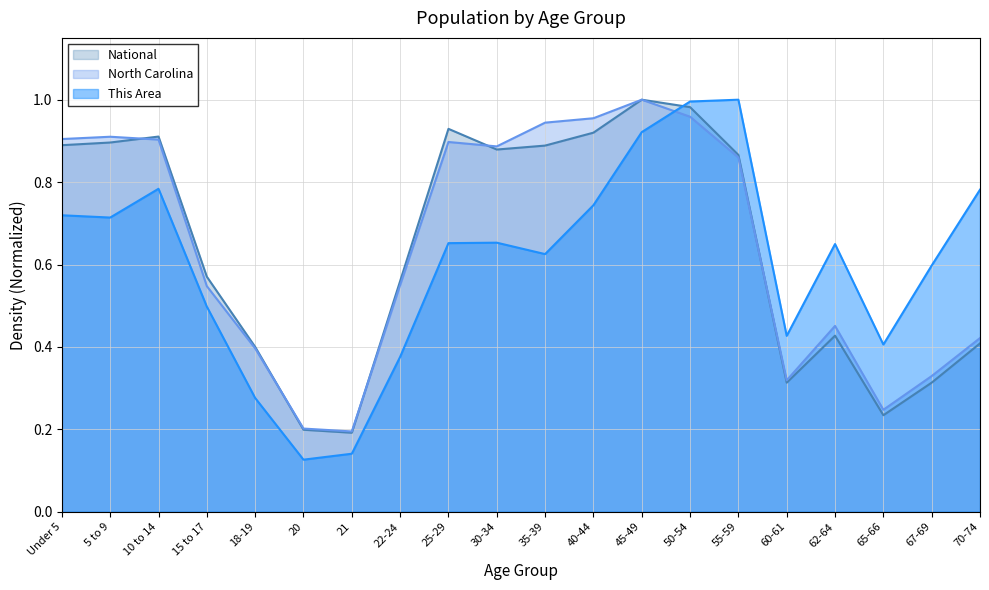

Reading left to right, what are all the values shown in this chart?

This Area: 0.7	0.7	0.8	0.5	0.3	0.1	0.1	0.4	0.7	0.7	0.6	0.7	0.9	1.0	1.0	0.4	0.6	0.4	0.6	0.8
North Carolina: 0.9	0.9	0.9	0.5	0.4	0.2	0.2	0.6	0.9	0.9	0.9	1.0	1.0	1.0	0.9	0.3	0.5	0.2	0.3	0.4
National: 0.9	0.9	0.9	0.6	0.4	0.2	0.2	0.6	0.9	0.9	0.9	0.9	1.0	1.0	0.9	0.3	0.4	0.2	0.3	0.4